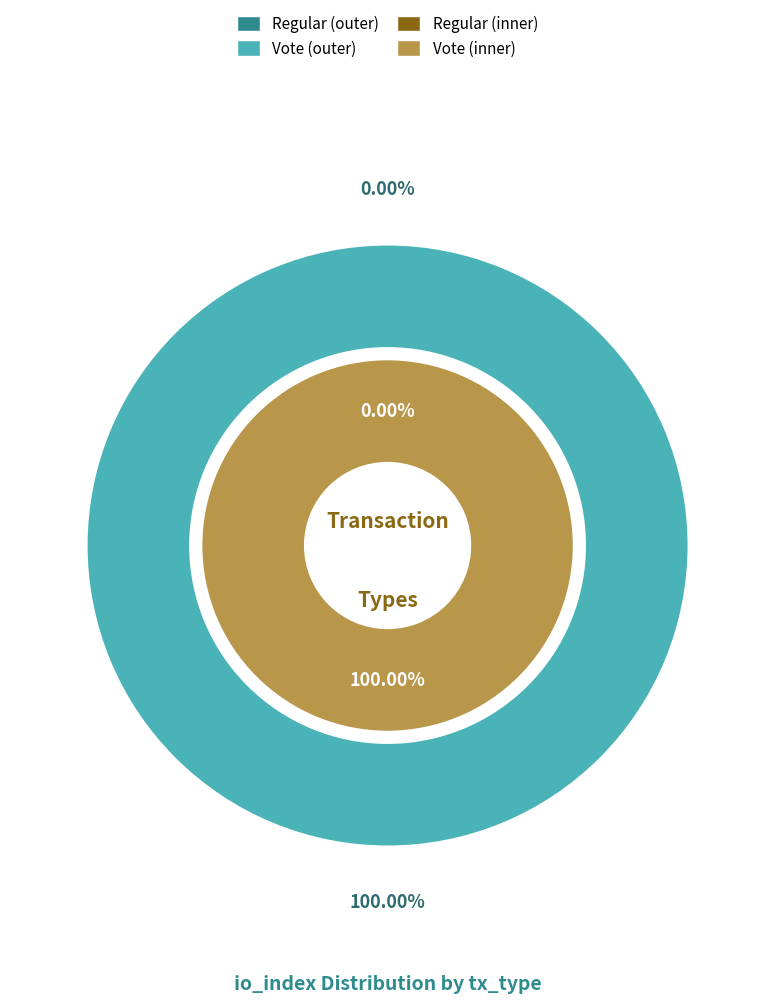

How much of the chart is everything except Regular?

100.0%